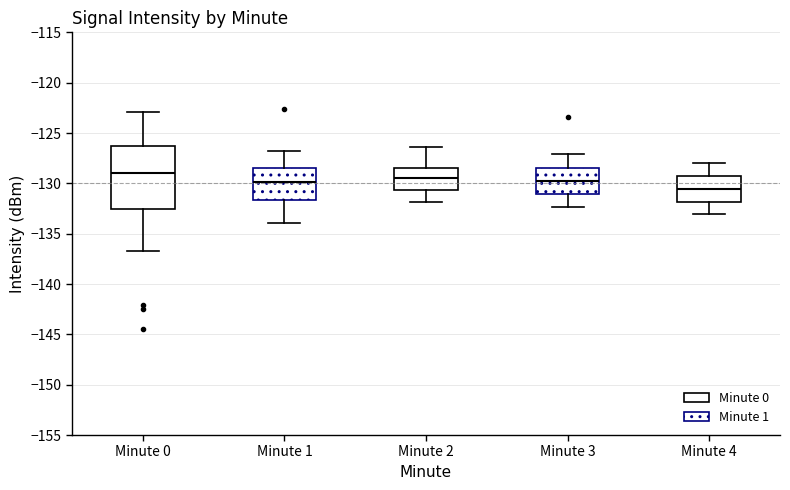

Which box has the lowest median line?

Minute 4